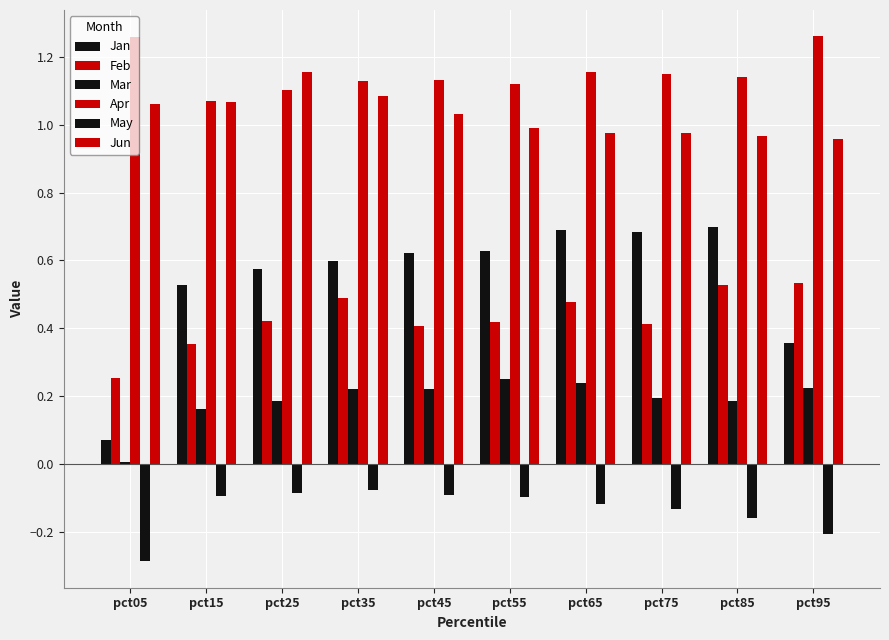

Which series has the largest range (max minus min)?

Jan